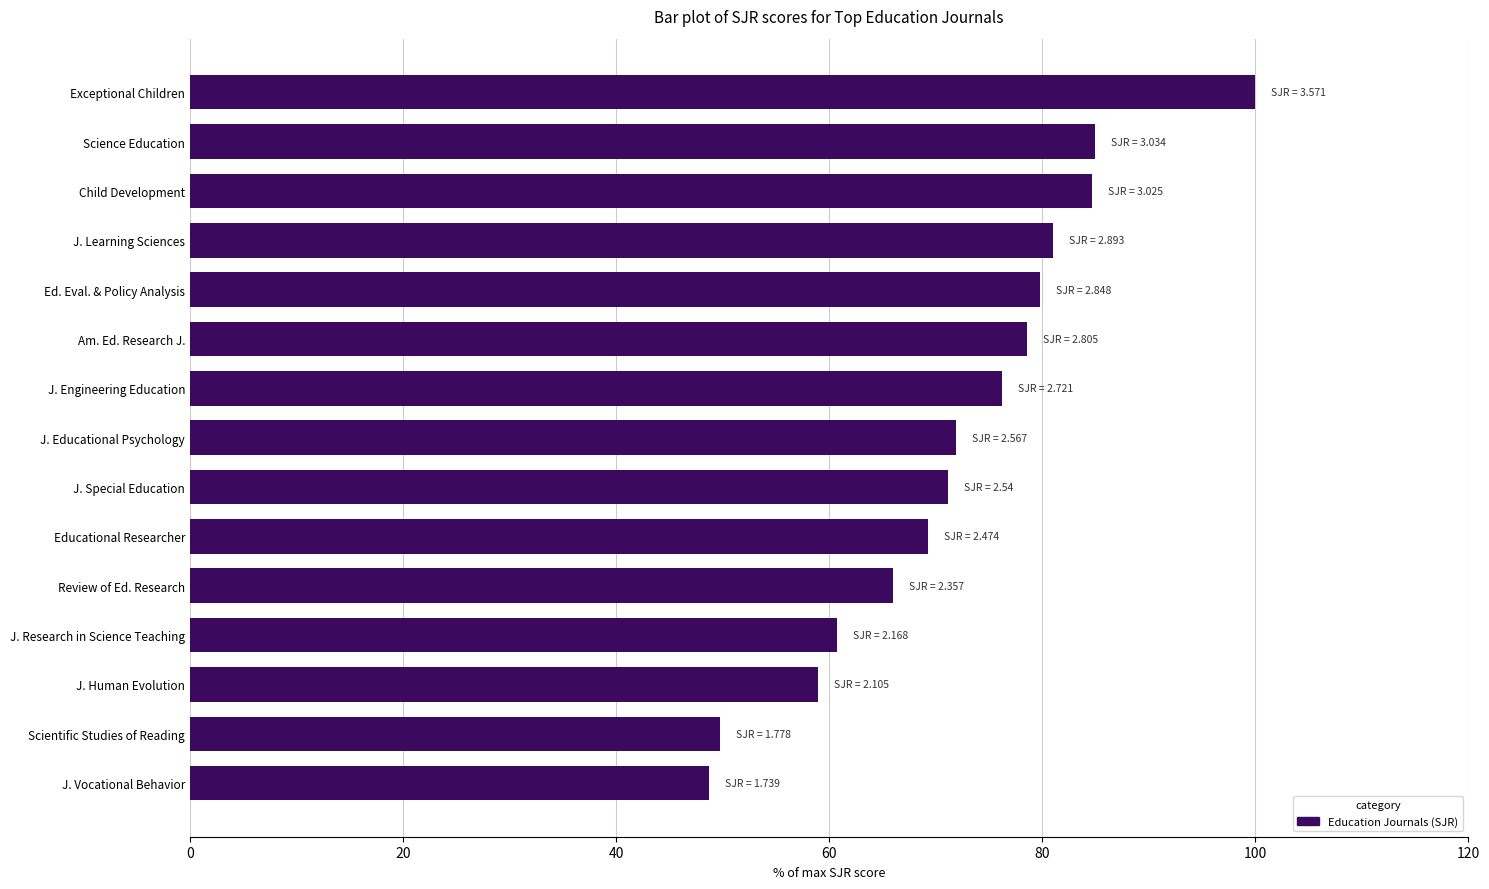

What is the difference between the maximum and minimum values?

51.3